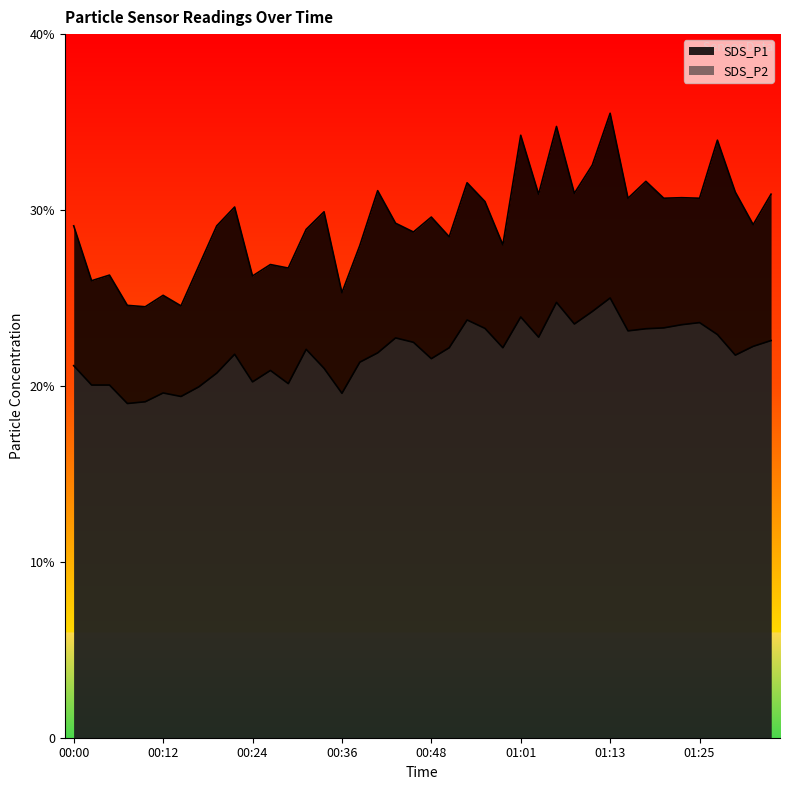

Does the chart have visible grid lines?

No